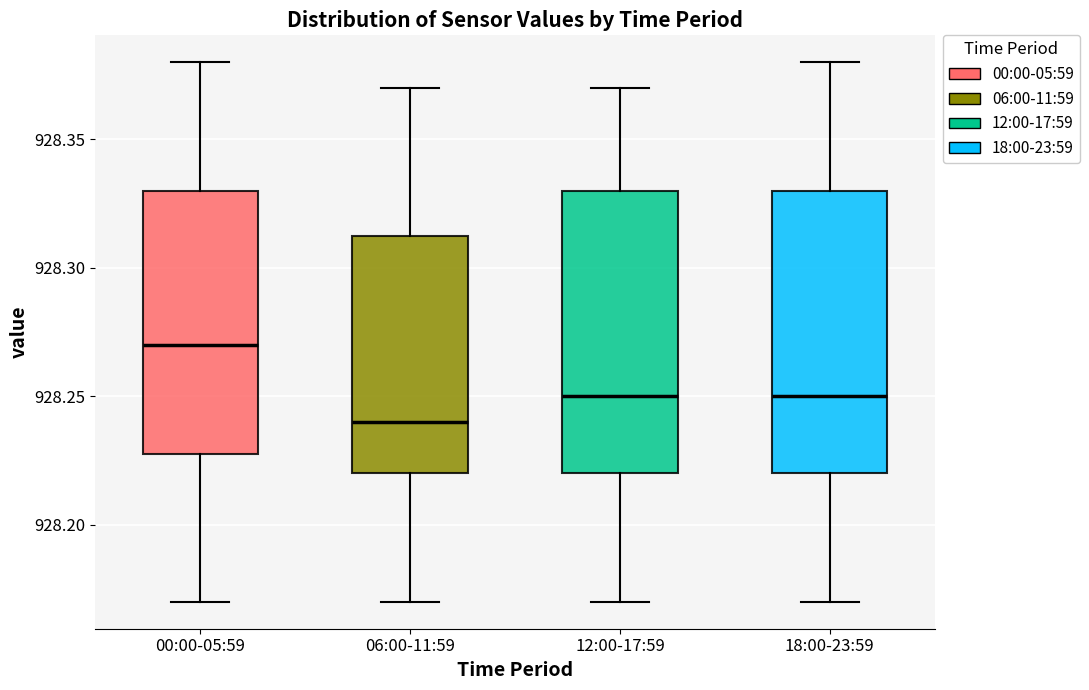

Which box's median line is the highest?

00:00-05:59